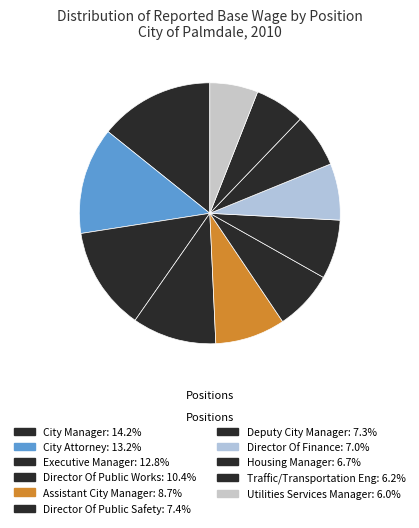

Does City Manager account for over 50% of the chart?

No